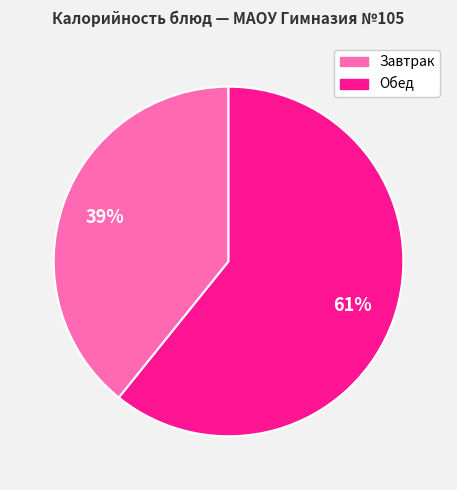

Is there a majority slice in this chart?

Yes